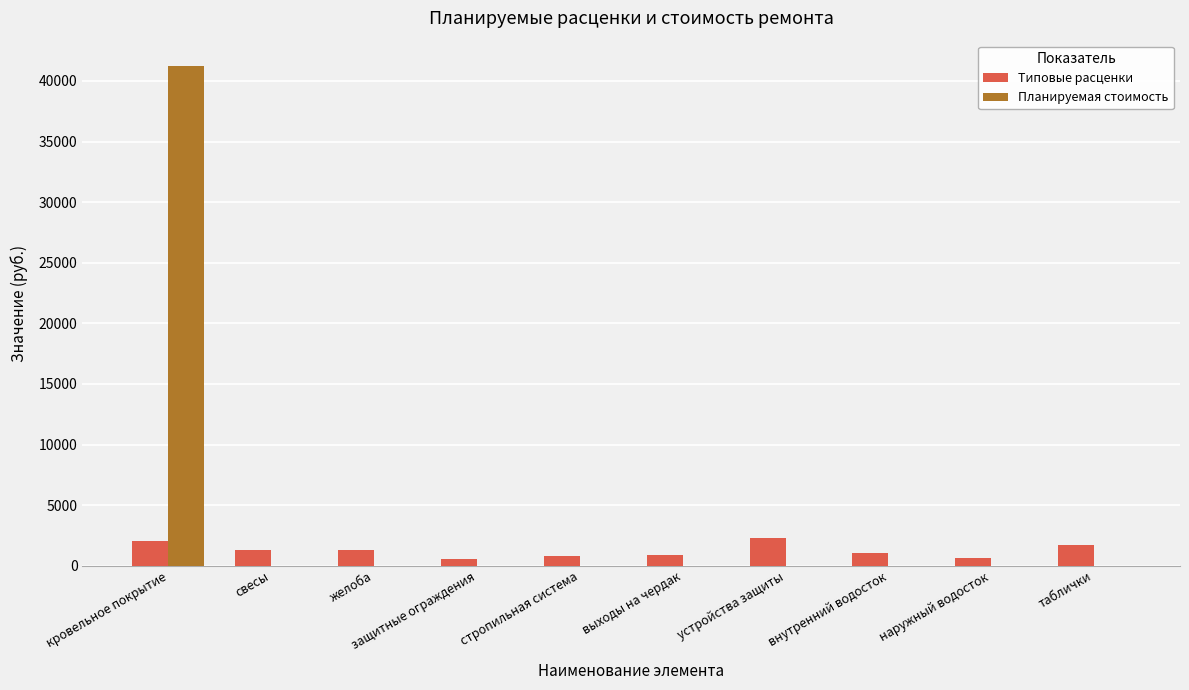

Which series has the largest total across all categories?

Планируемая стоимость